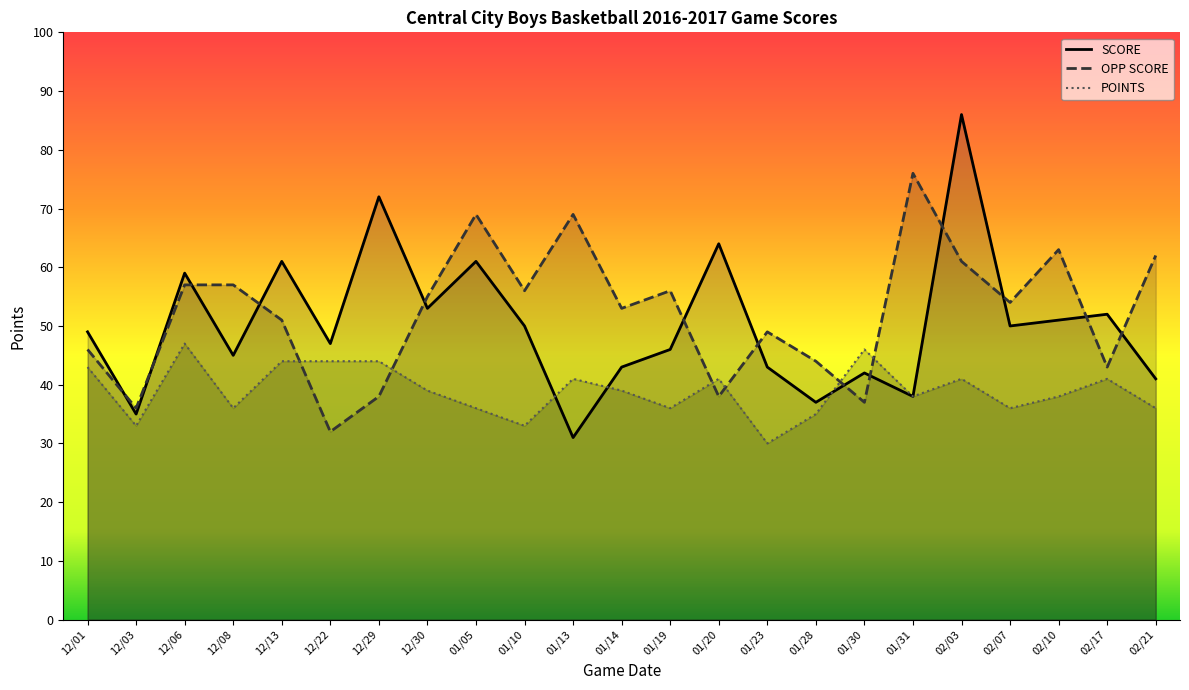

What is the difference between the maximum and minimum values in the OPP SCORE series?

44